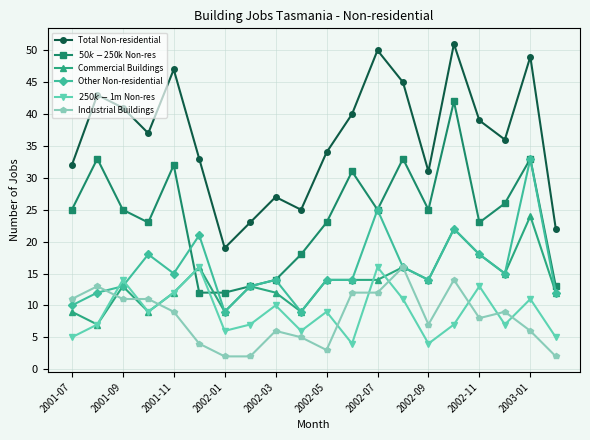

How many data points in Commercial Buildings are less than 14?

10